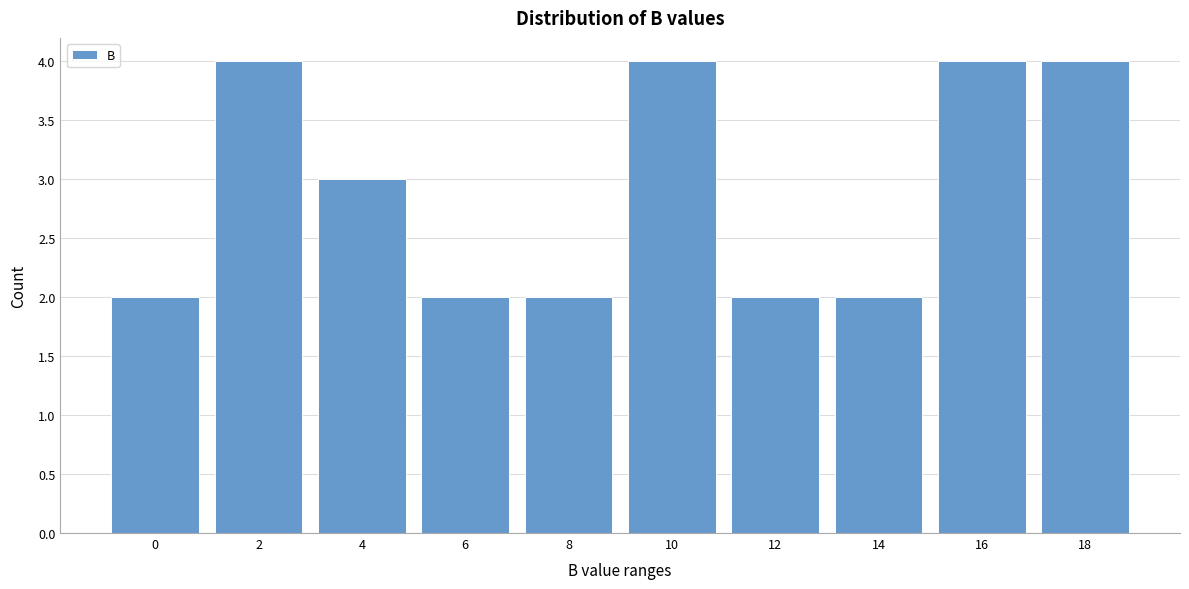

Reading right to left, transcribe all the data shown in this chart.

4	4	2	2	4	2	2	3	4	2